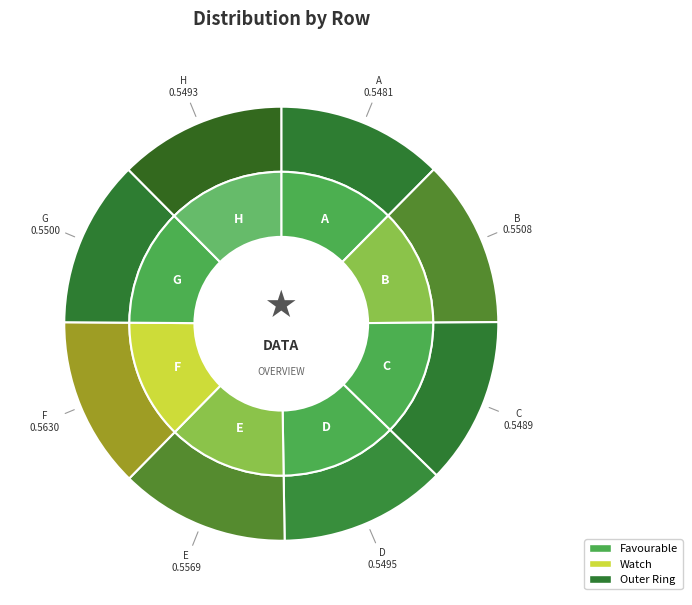

To the nearest percent, what is the combined percentage of E and F?

25%